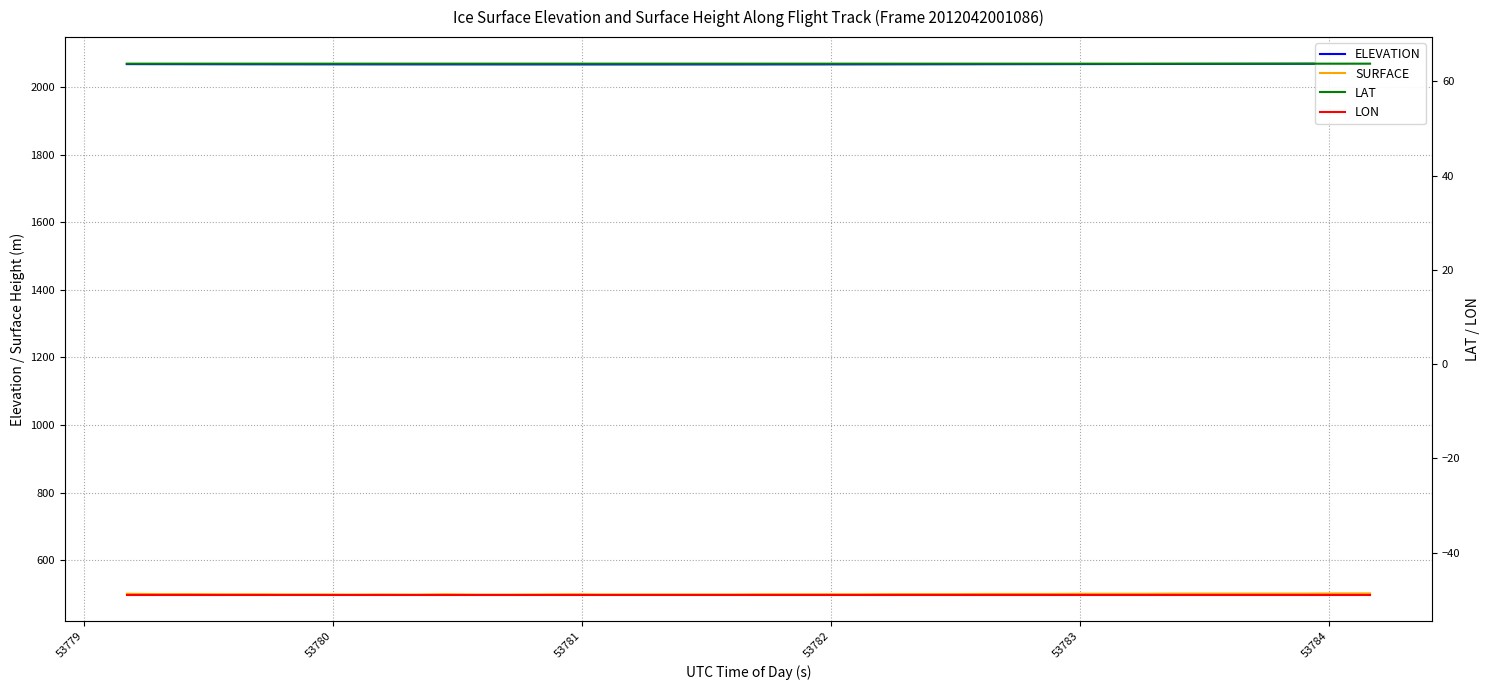

What is the minimum value for SURFACE?

498.7